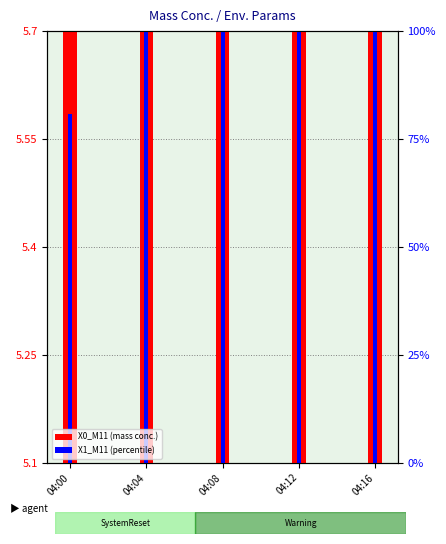

List the series in order of their peak value, highest first.

X0_M11, X1_M11